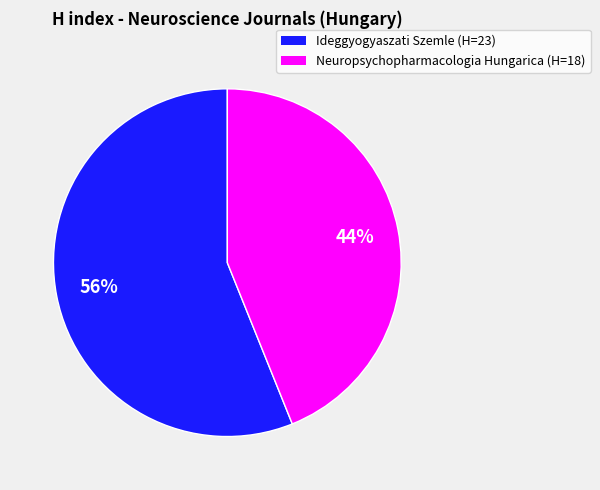

Rank the categories by value from highest to lowest.

Ideggyogyaszati Szemle, Neuropsychopharmacologia Hungarica